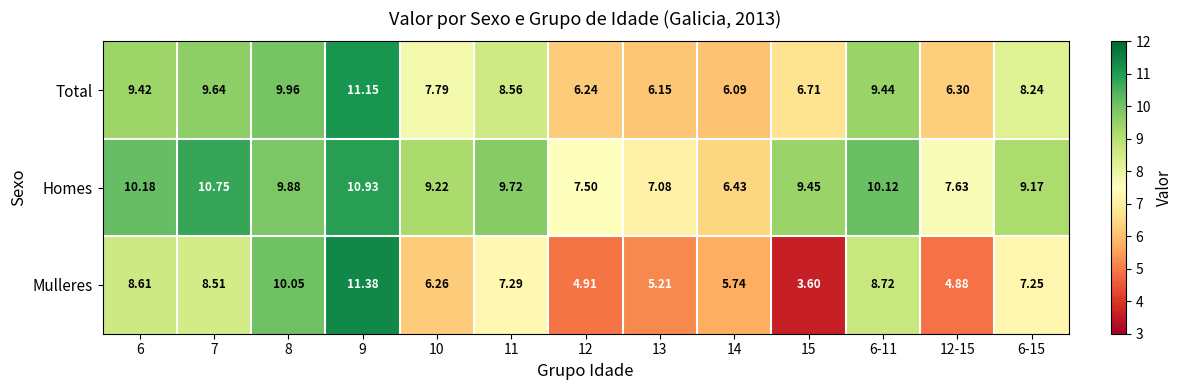

Is the value of Homes at 6-11 greater than the value of Total at 12-15?

Yes